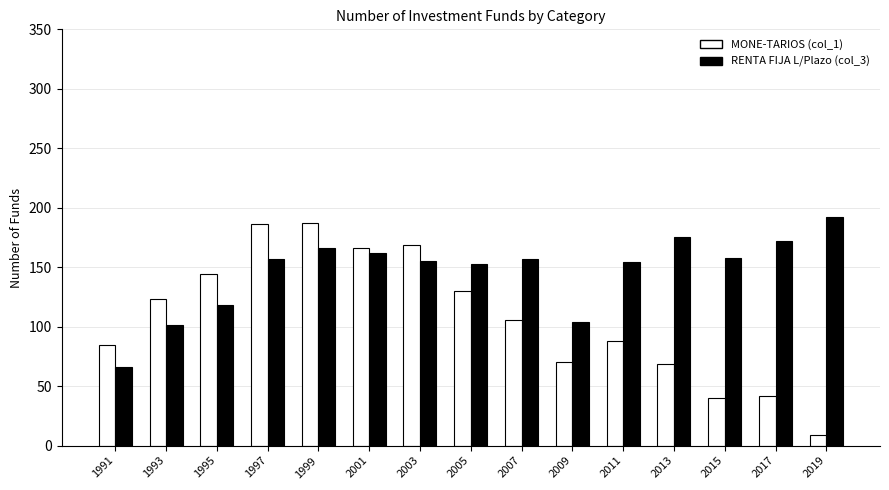

At which label does RENTA FIJA L/Plazo (col_3) reach its peak?

2019